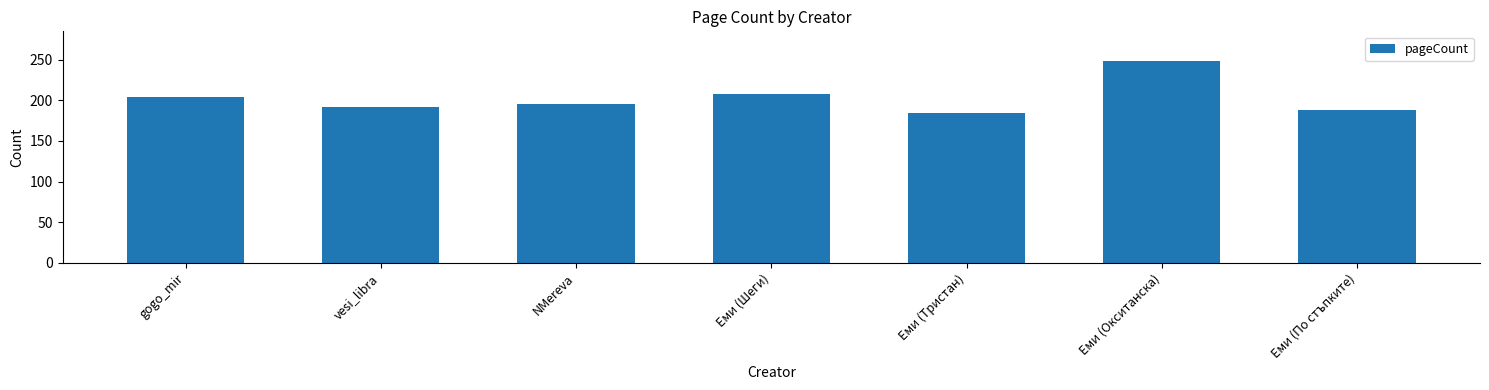

What is the change in value from NMereva to Еми (Тристан)?

-12